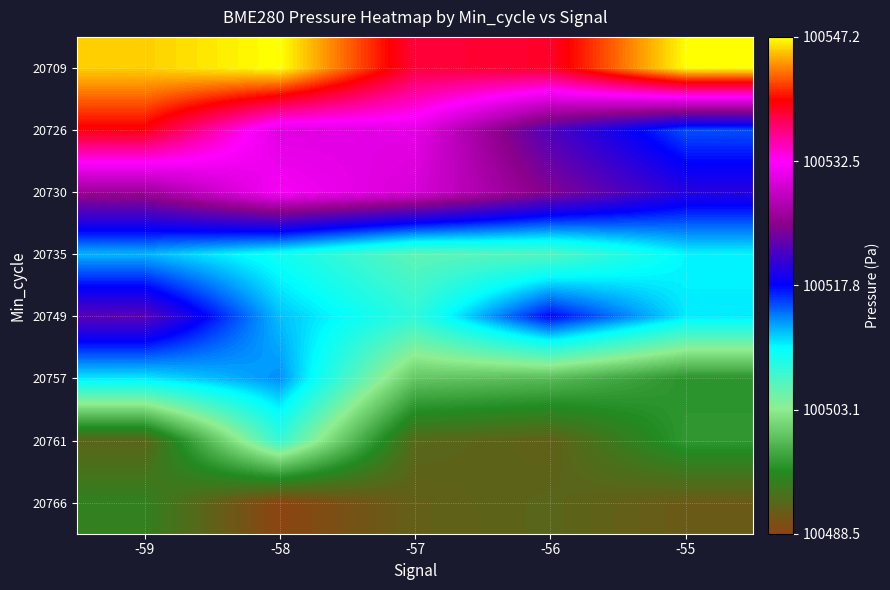

What is the difference between the highest and lowest values at -59?

53.8